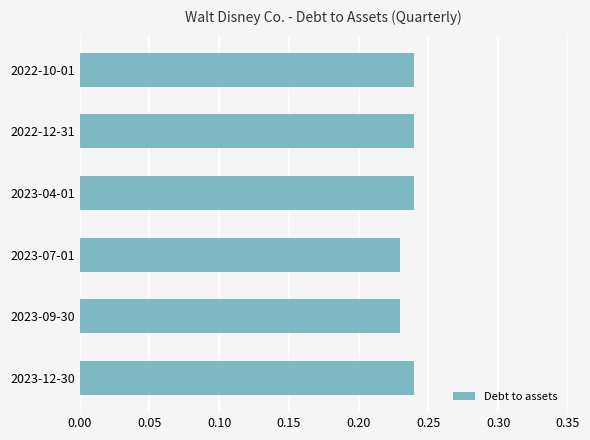

Is it true that the value at 2023-07-01 is 0.3?

False